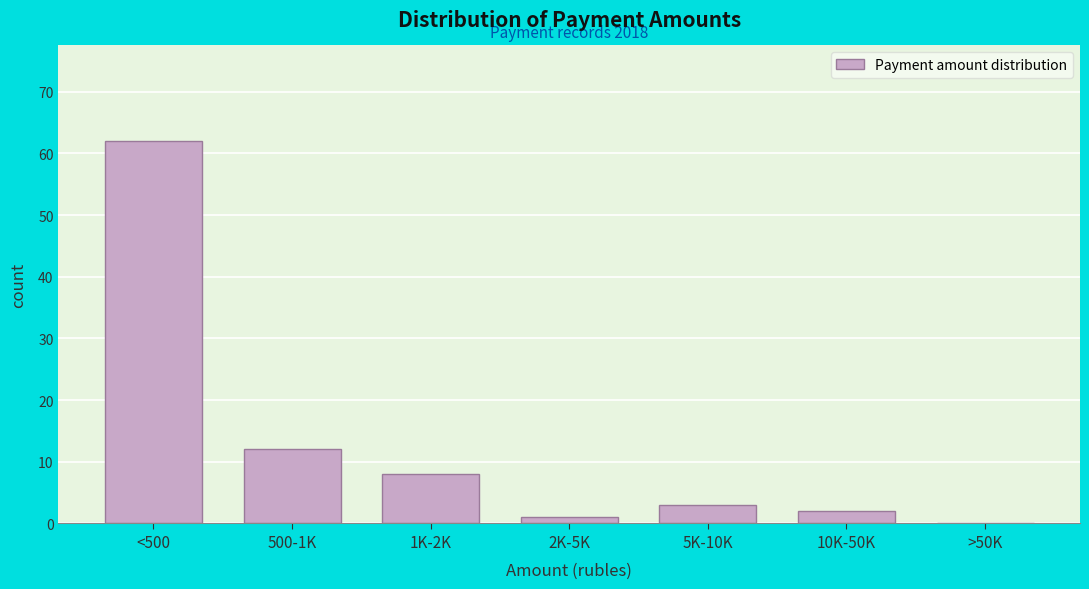

Reading left to right, transcribe all the data shown in this chart.

<500=62	500-1K=12	1K-2K=8	2K-5K=1	5K-10K=3	10K-50K=2	>50K=0